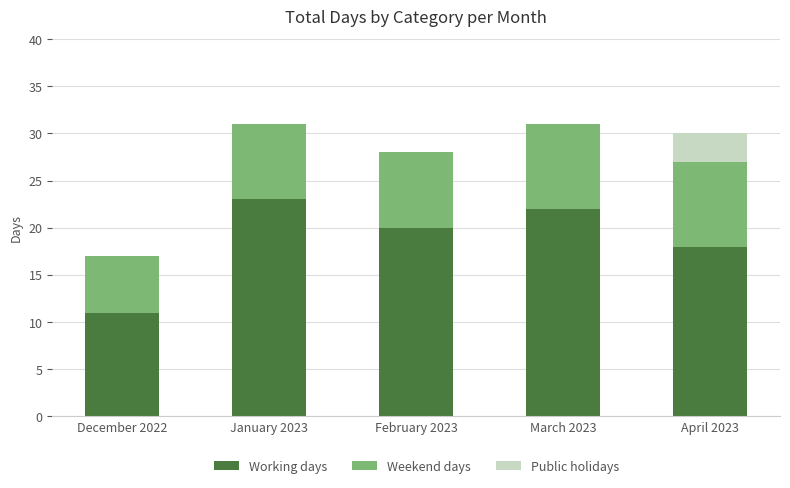

At which label is Working days closest to 17?

April 2023